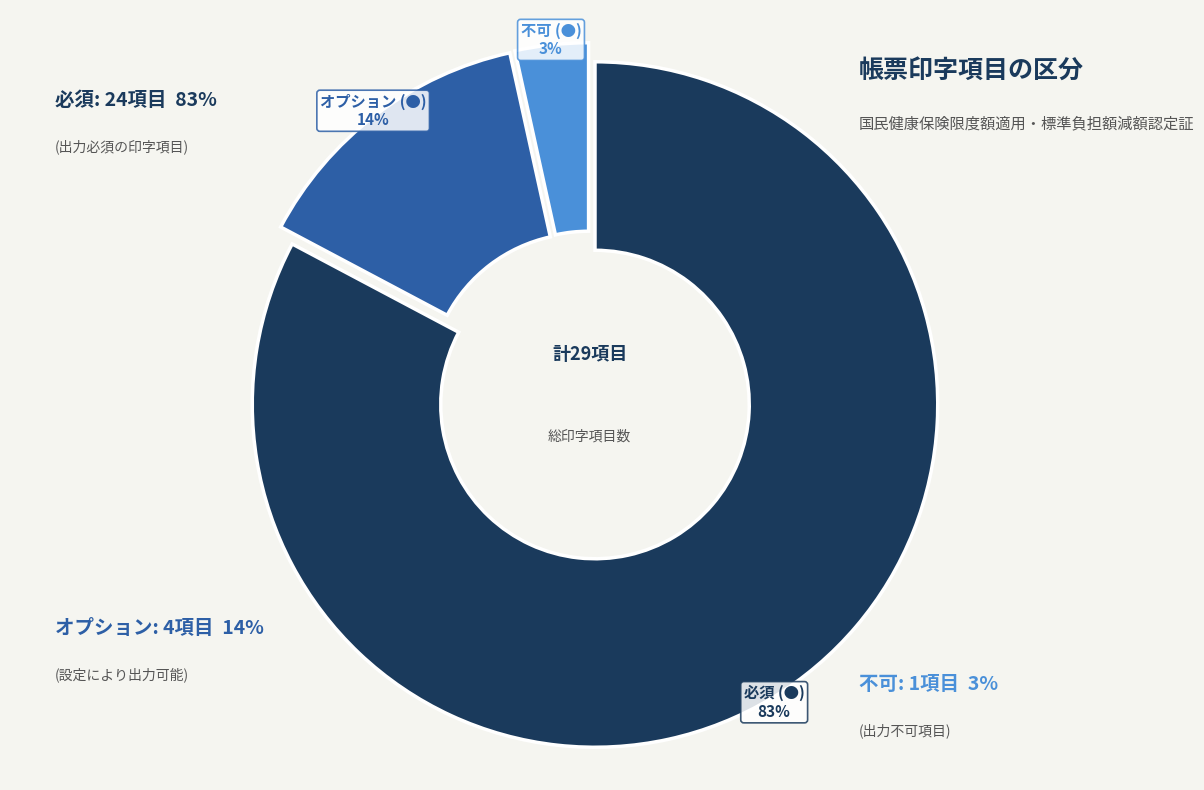

The 必須 (●) slice represents 83% of the pie. True or false?

True